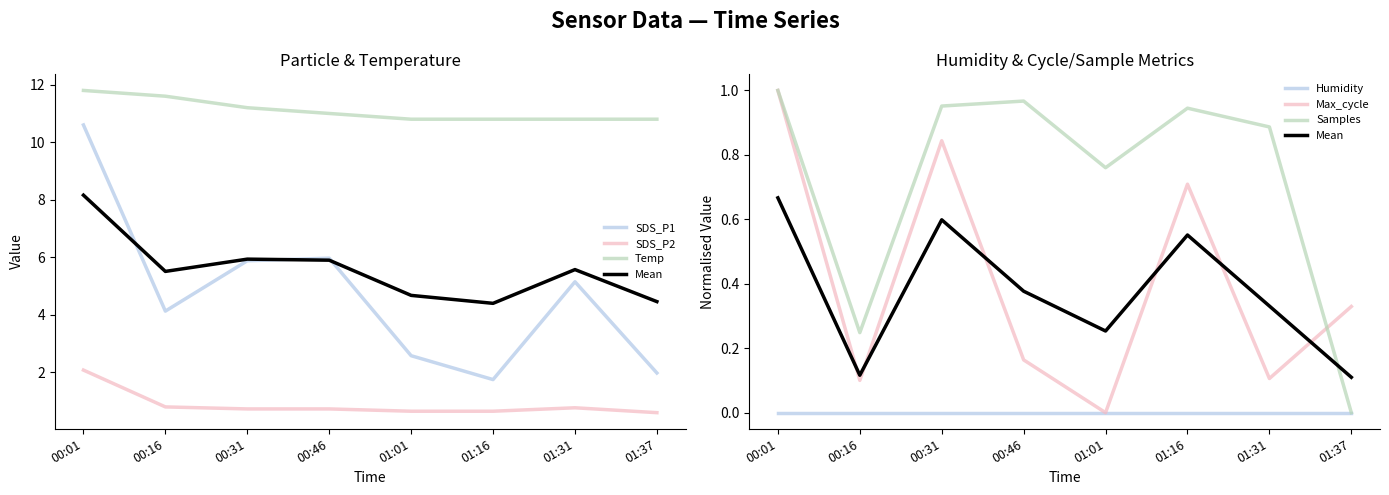

What is the lowest value of the Temp series?

10.8